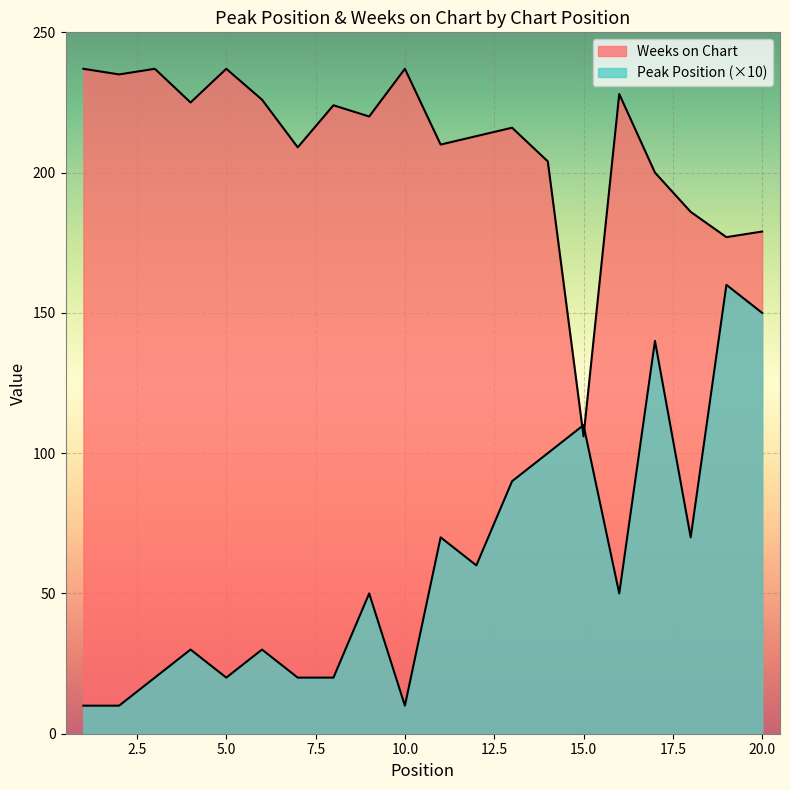

What is the sum of the Peak Position values at 11 and 15?

180